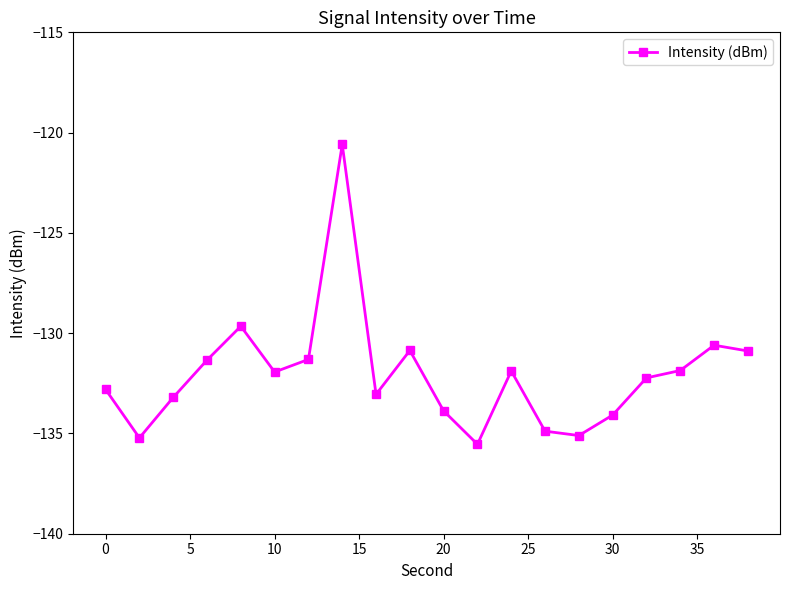

True or false: the data has more than 2 interior local peaks.

True